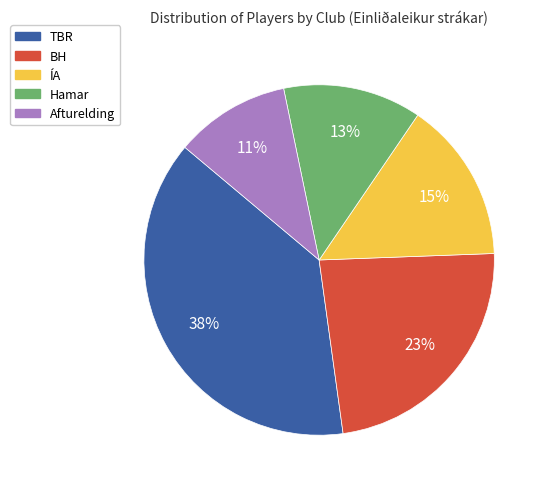

To the nearest percent, what portion does ÍA represent?

15%